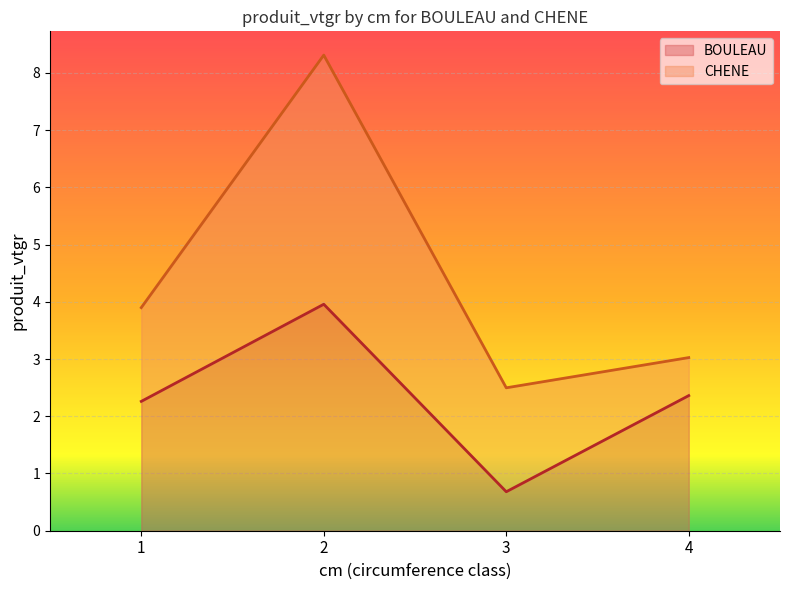

What value does the data have at 1?

2.3